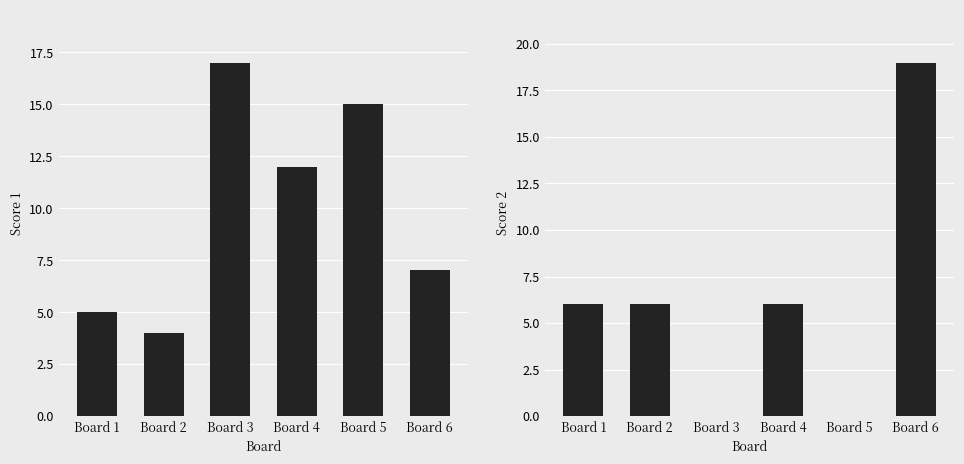

Reading left to right, transcribe all the data shown in this chart.

Score 1: 5	4	17	12	15	7
Score 2: 6	6	0	6	0	19